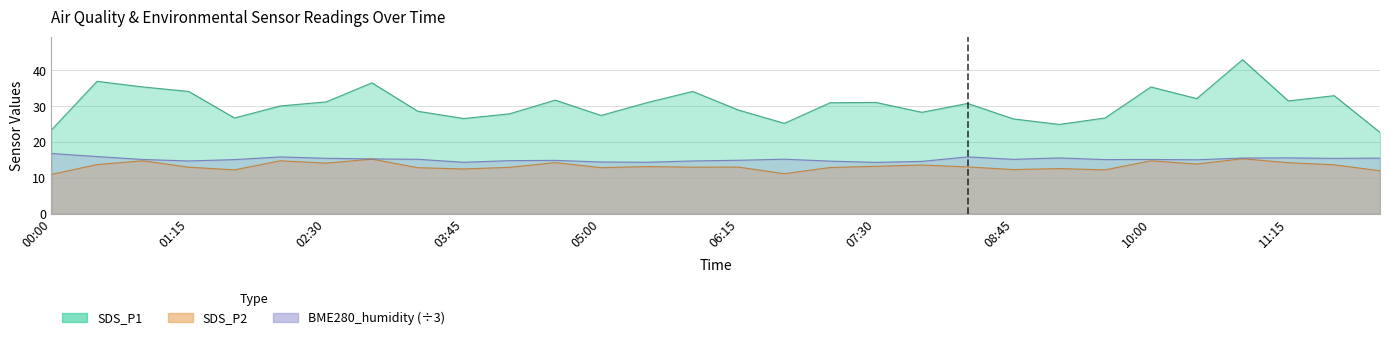

The SDS_P1 series shows 13.7 at 08:20. True or false?

False